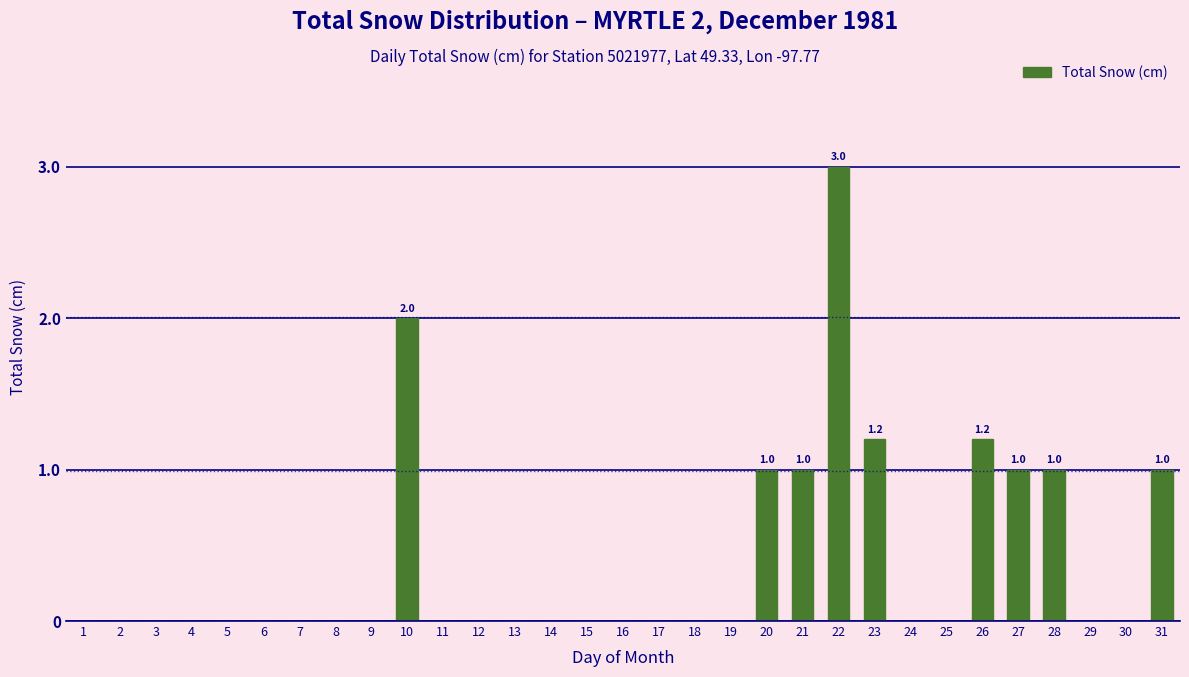

What is the greatest value displayed?

3.0